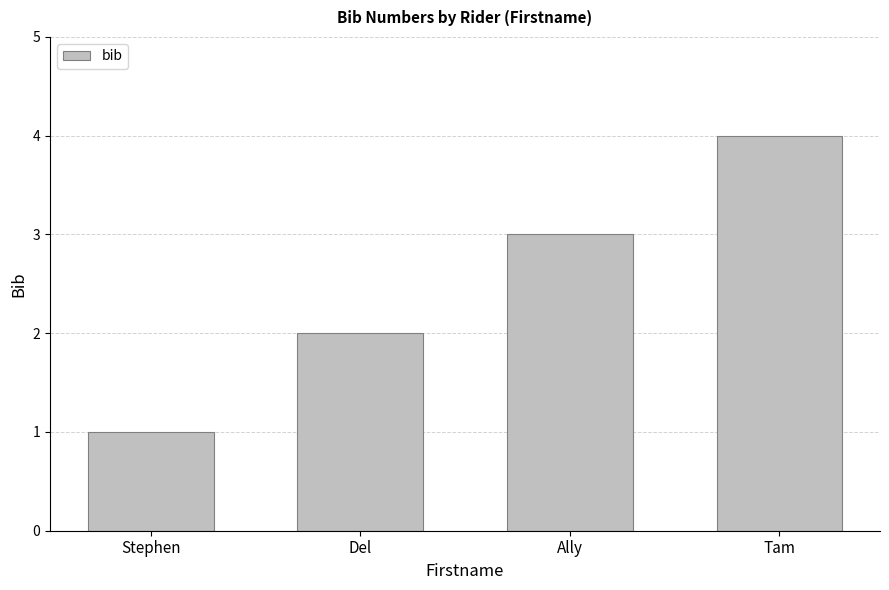

Reading left to right, extract all data points from this chart.

1	2	3	4